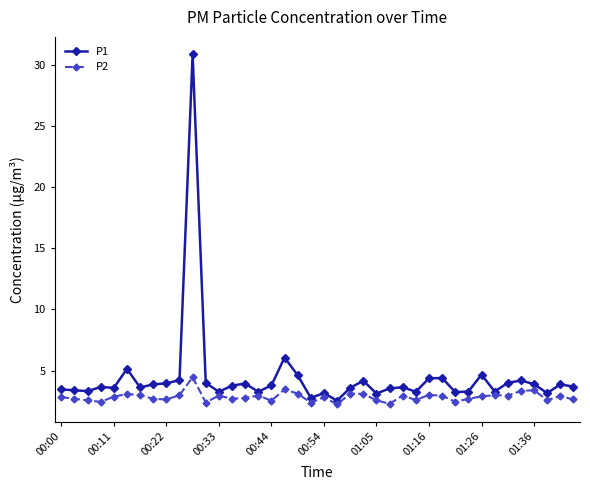

True or false: P1 has more than 1 points higher than both neighbors.

True